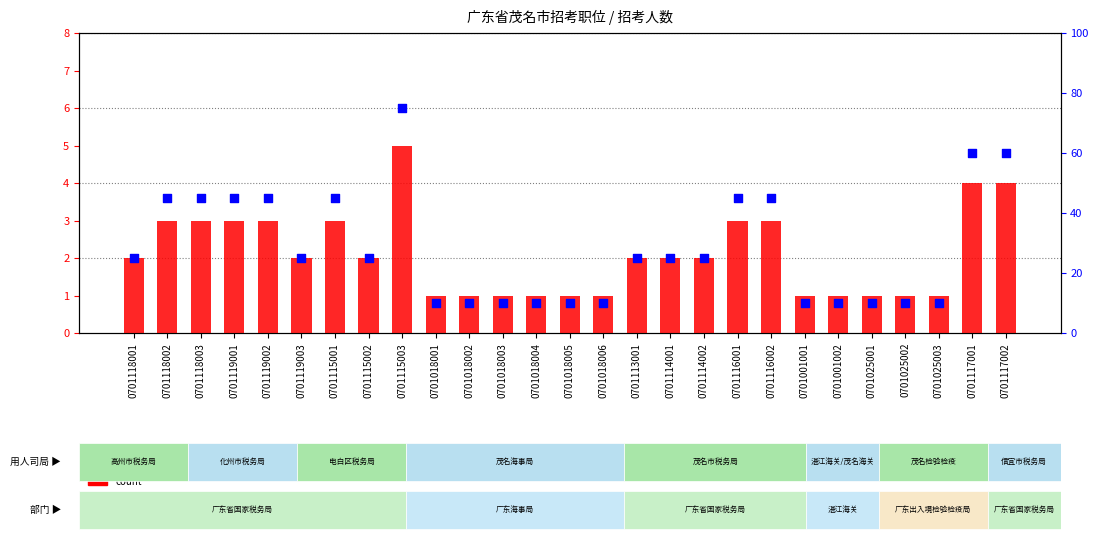

Which series reaches the minimum Y coordinate?

count